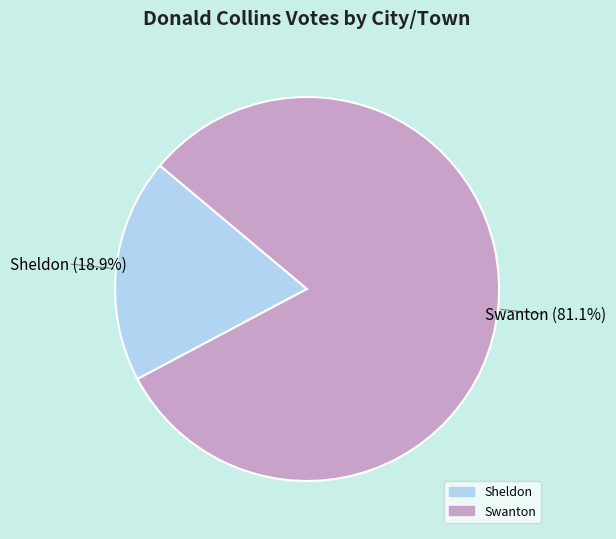

What is the total percentage of Swanton and Sheldon?

100.0%